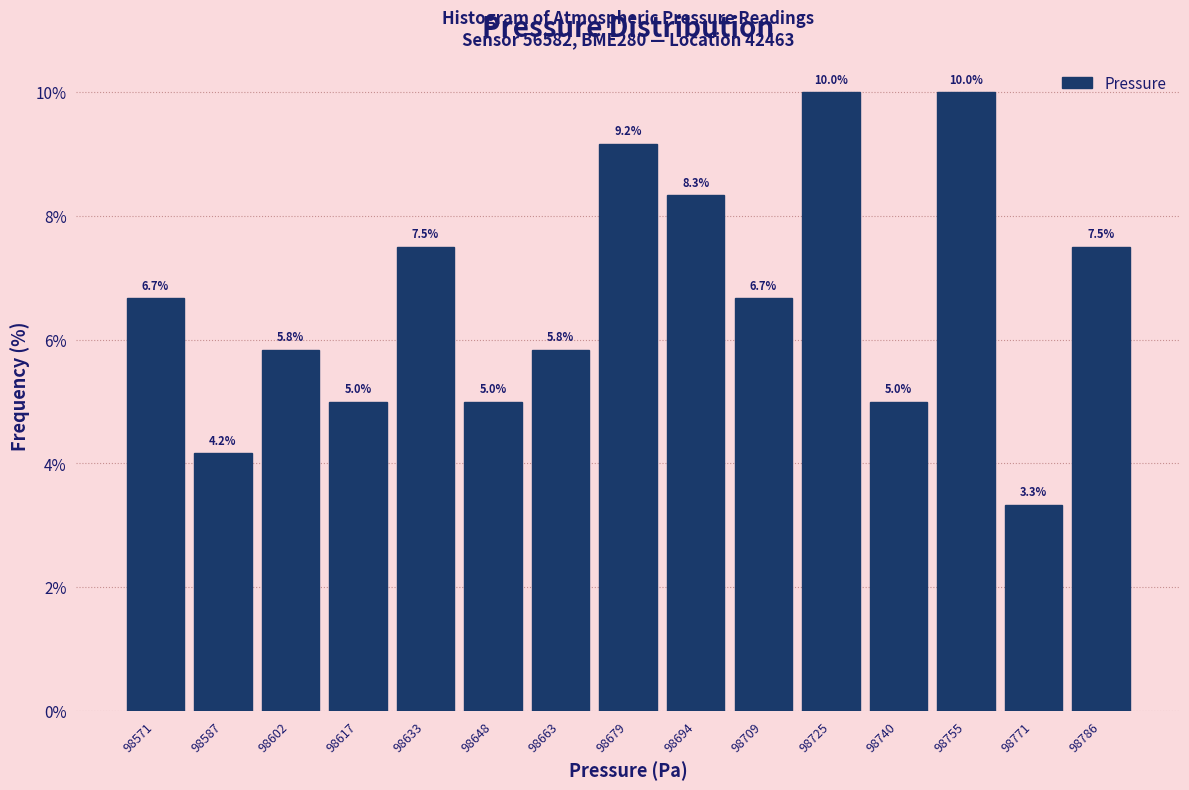

Reading left to right, transcribe this chart: for each bar, give the range it covers on the x-axis and its height. The bar edges are not printed on the chart, so give them approximately, as read against the axis.

98564 to 98580: 6.7
98580 to 98594: 4.2
98594 to 98610: 5.8
98610 to 98626: 5.0
98626 to 98640: 7.5
98640 to 98656: 5.0
98656 to 98672: 5.8
98672 to 98686: 9.2
98686 to 98702: 8.3
98702 to 98718: 6.7
98718 to 98732: 10.0
98732 to 98748: 5.0
98748 to 98764: 10.0
98764 to 98778: 3.3
98778 to 98794: 7.5